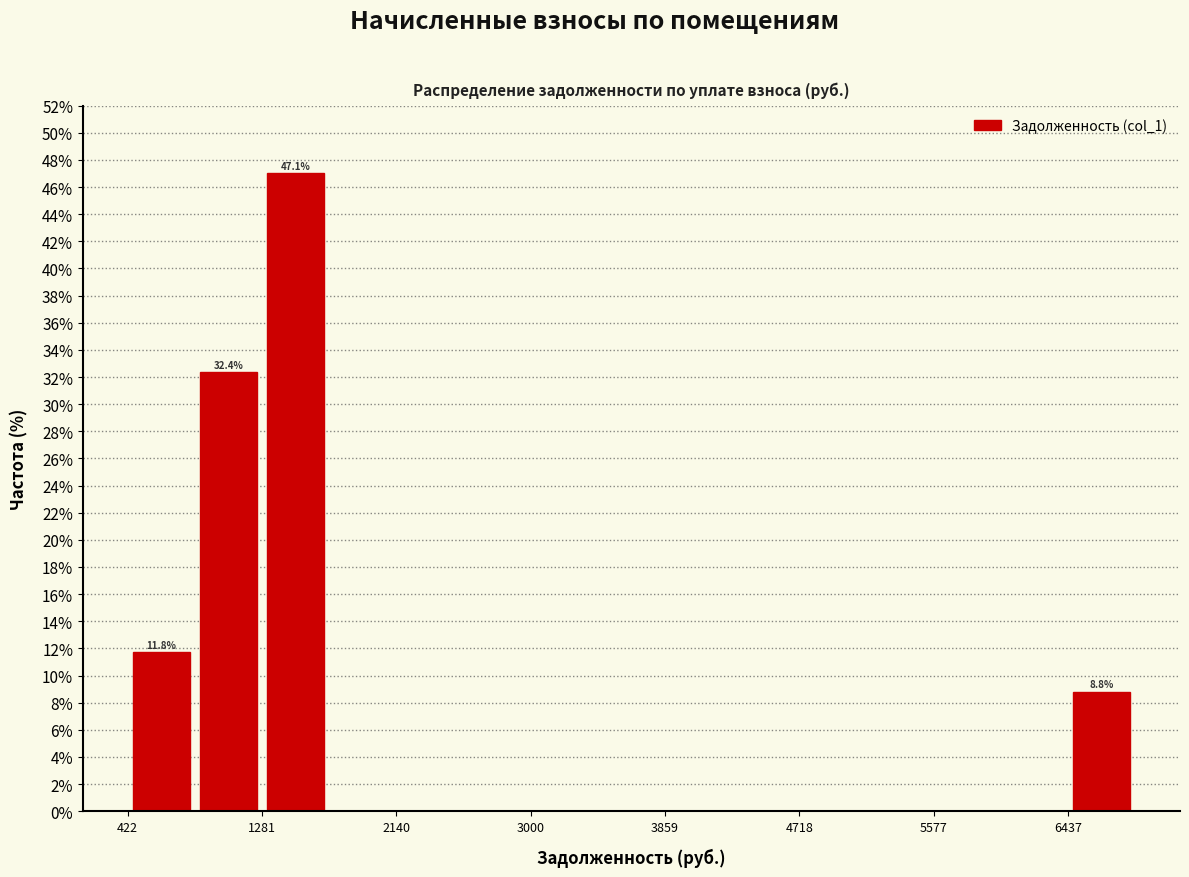

Over which range of the x-axis is the bar tallest?

1300 to 1700